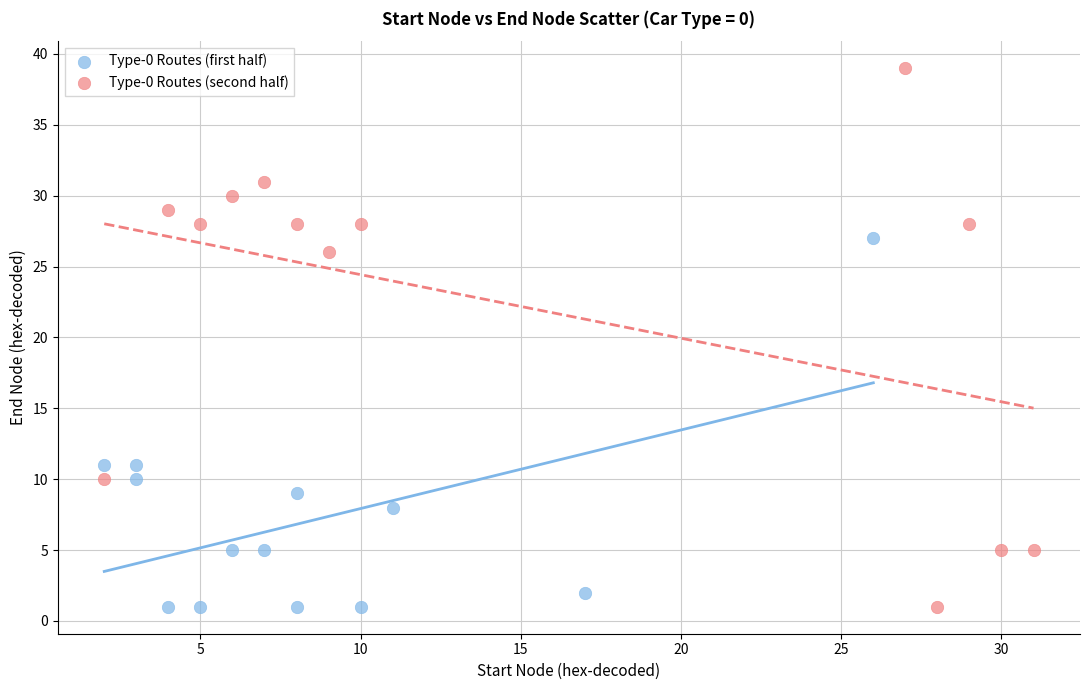

What are all the series names shown in the legend?

Type-0 Routes (first half), Type-0 Routes (second half)